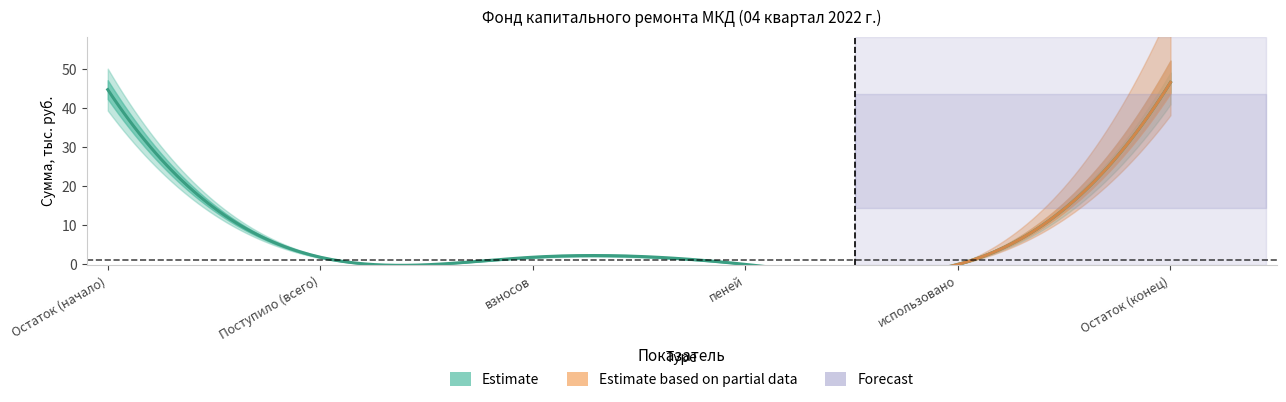

Reading left to right, what are all the values shown in this chart?

за счет минимального взноса: Остаток (начало)=44.8	Поступило (всего)=1.8	взносов=1.8	пеней=0.0	использовано=0.0	Остаток (конец)=46.7
сверх минимального размера взноса: Остаток (начало)=0.0	Поступило (всего)=0.0	взносов=0.0	пеней=0.0	использовано=0.0	Остаток (конец)=0.0
Итого фонд: Остаток (начало)=44.8	Поступило (всего)=1.8	взносов=1.8	пеней=0.0	использовано=0.0	Остаток (конец)=46.7